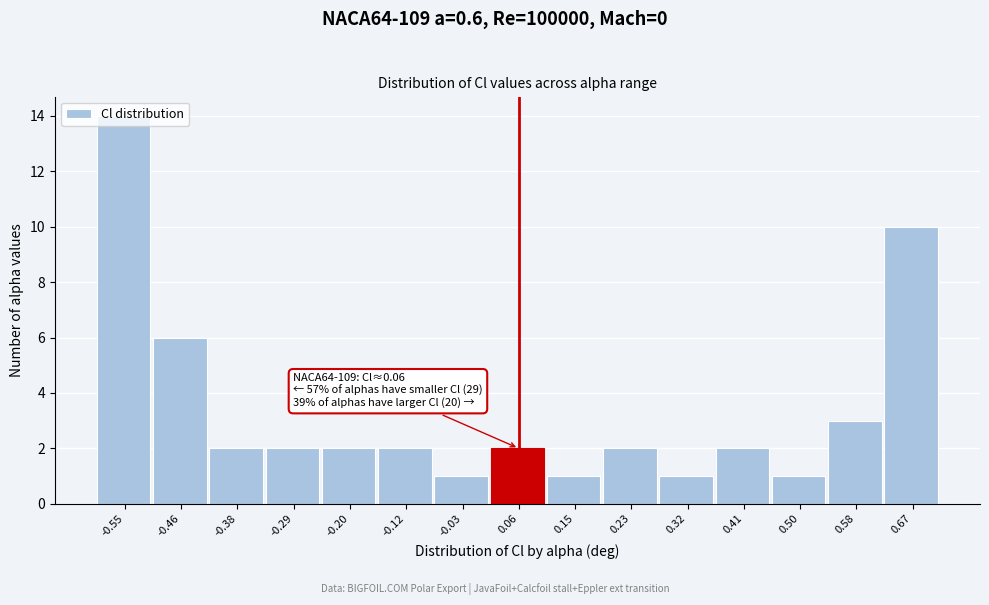

Which range on the x-axis has the tallest bar?

-0.59 to -0.51